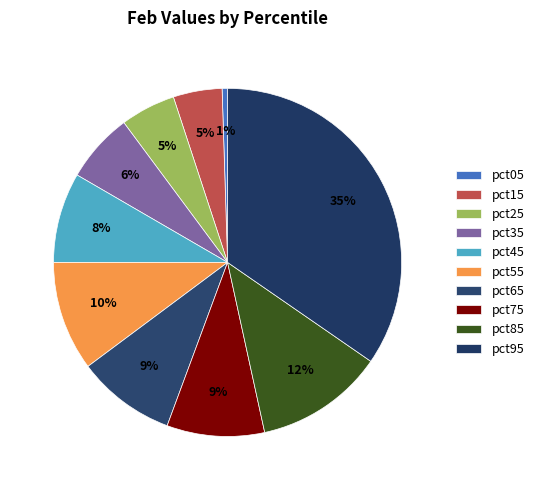

How many slices are in this pie chart?

10